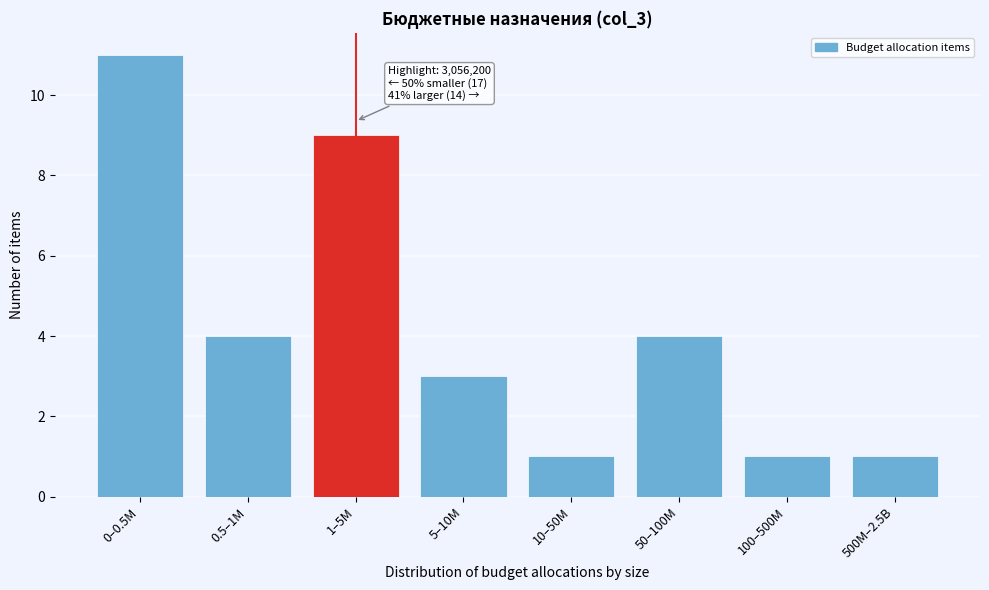

Reading left to right, transcribe all the data shown in this chart.

11	4	9	3	1	4	1	1